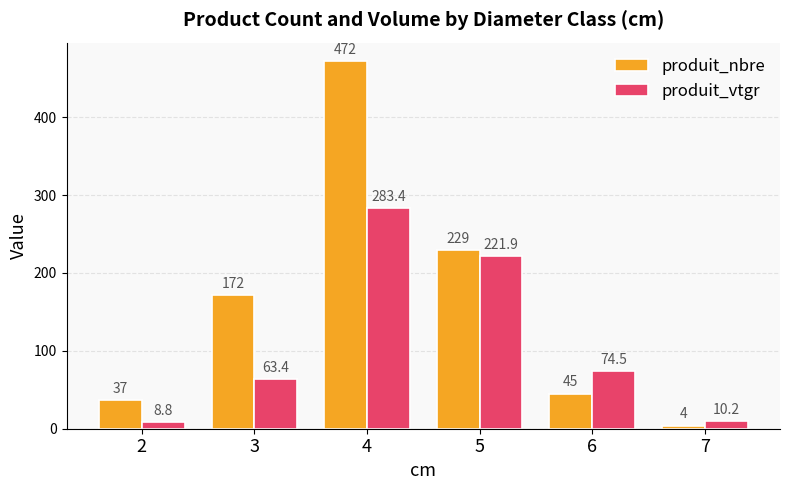

What are all the series names shown in the legend?

produit_nbre, produit_vtgr